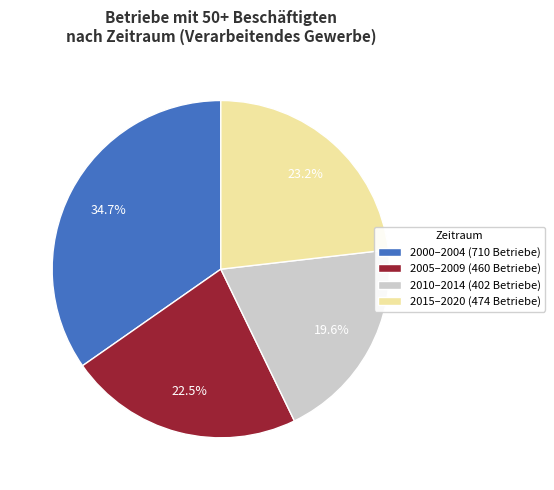

Which category has the biggest portion of the pie?

2000–2004 (710 Betriebe)